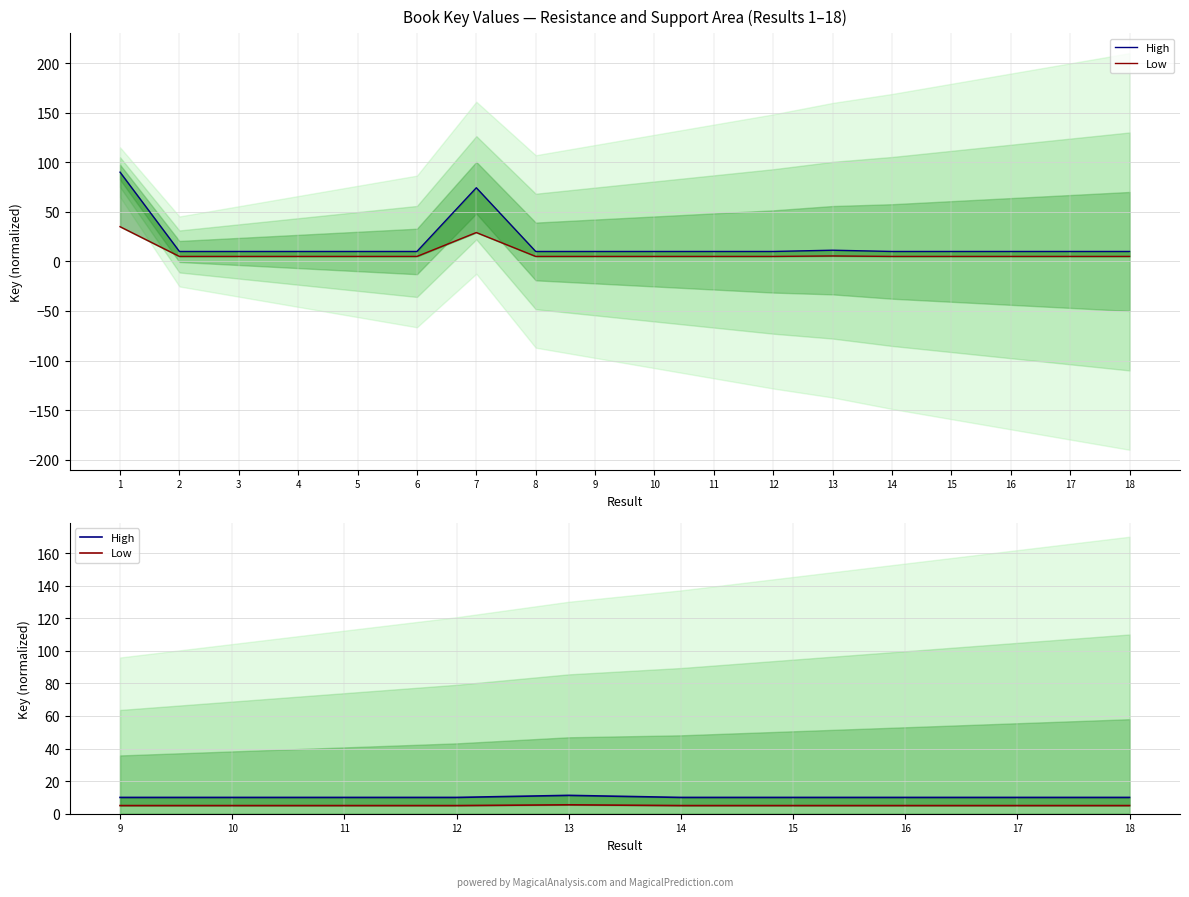

True or false: High has a value of 16.4 at 11.

False